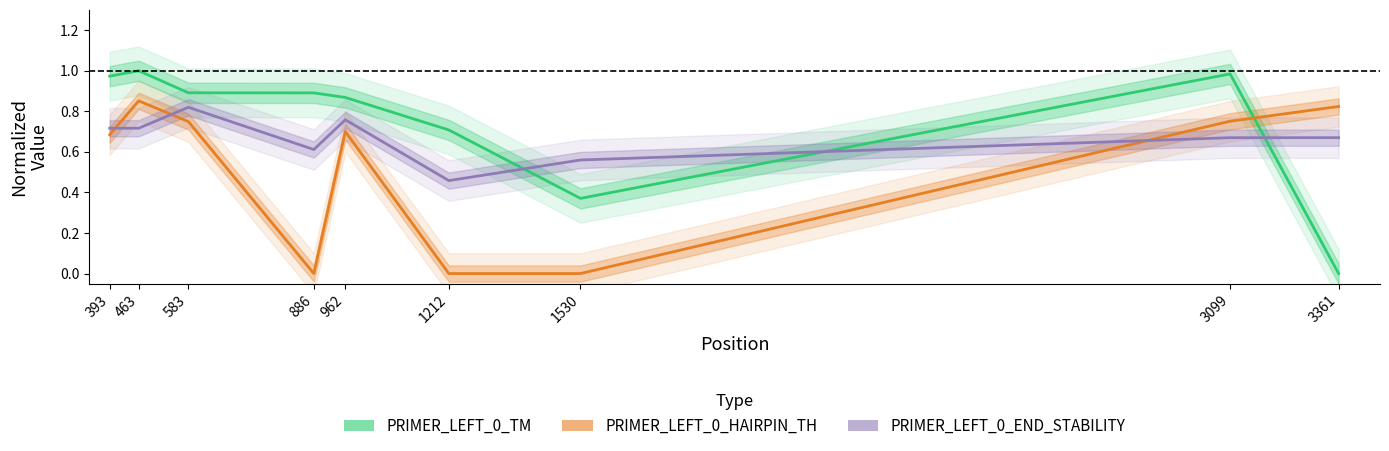

At which category does the chart reach its minimum across all series?

3361